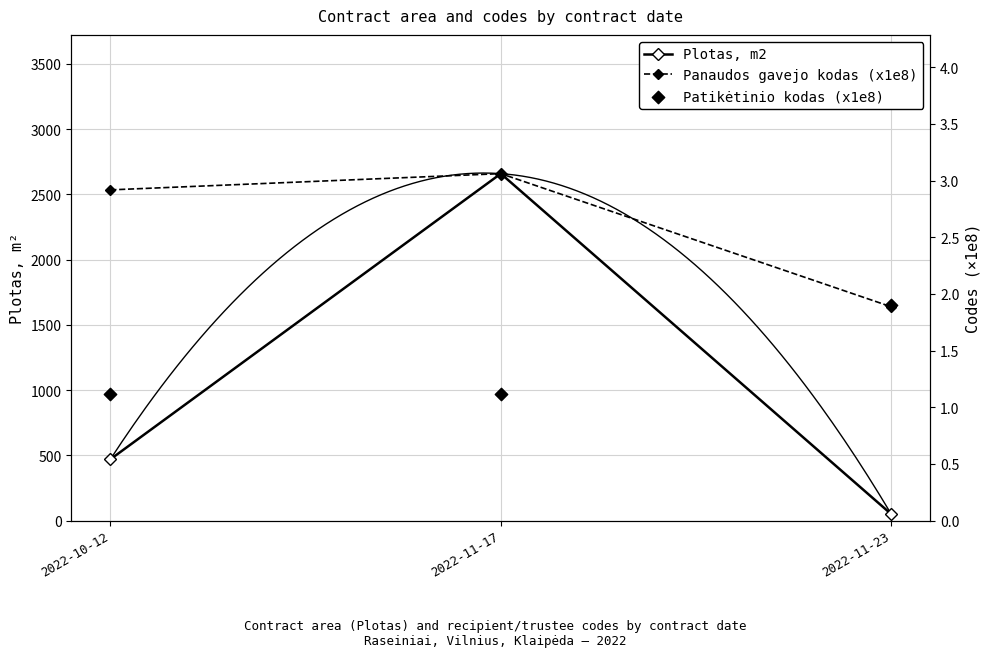

At which category is the sum across all series the highest?

2022-11-17